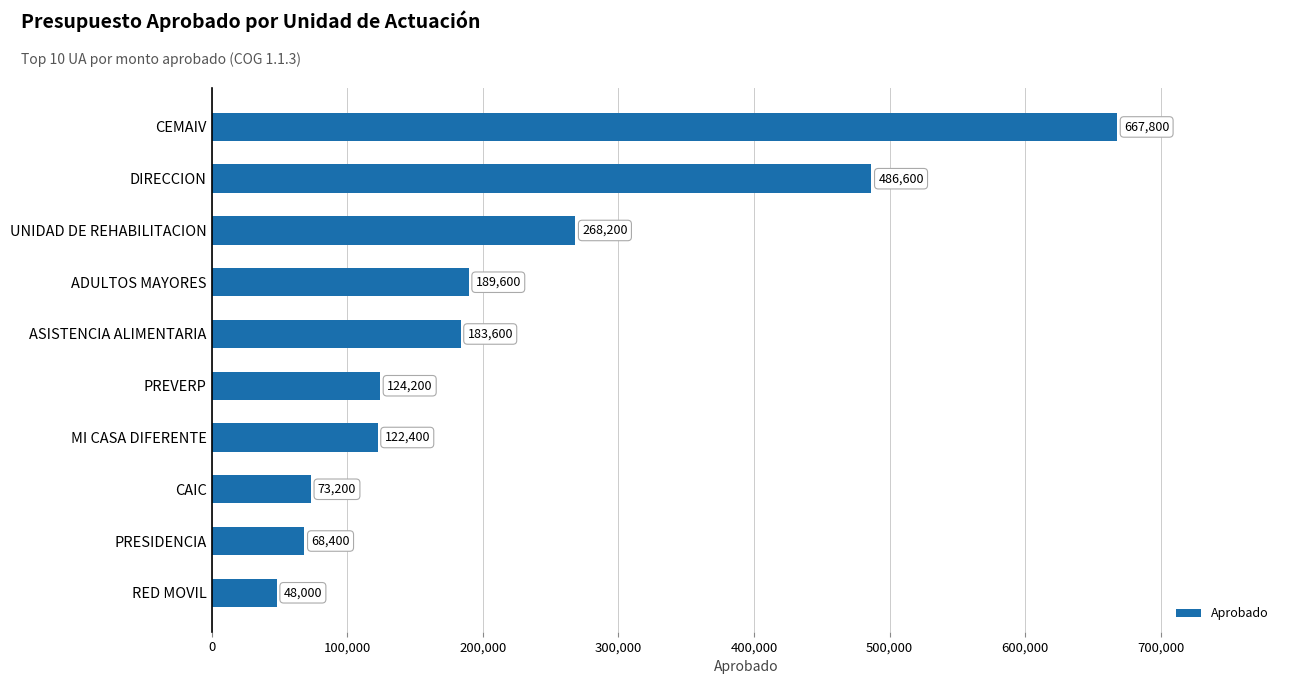

Are the bars grouped side by side (vs. stacked)?

No